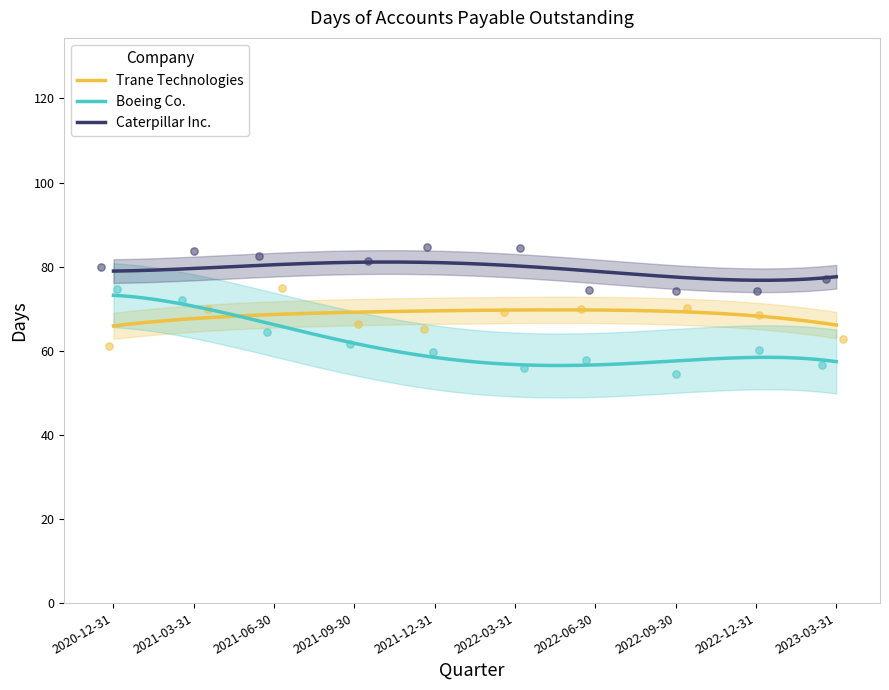

Which series reaches the maximum Y coordinate?

Caterpillar Inc.